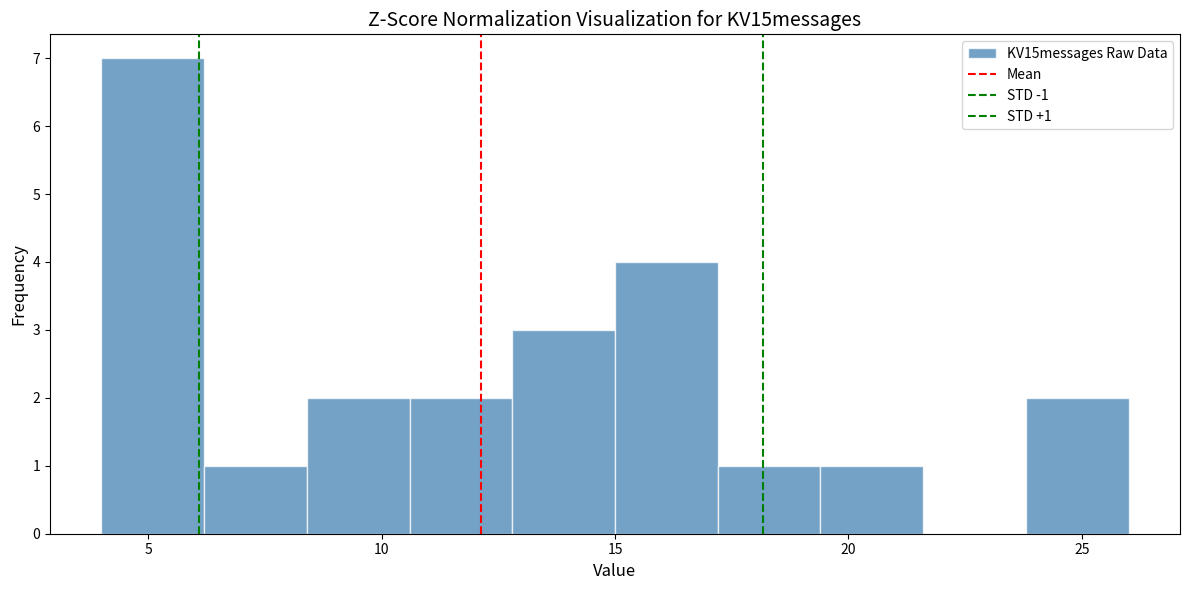

Which range on the x-axis has the tallest bar?

4.0 to 6.2